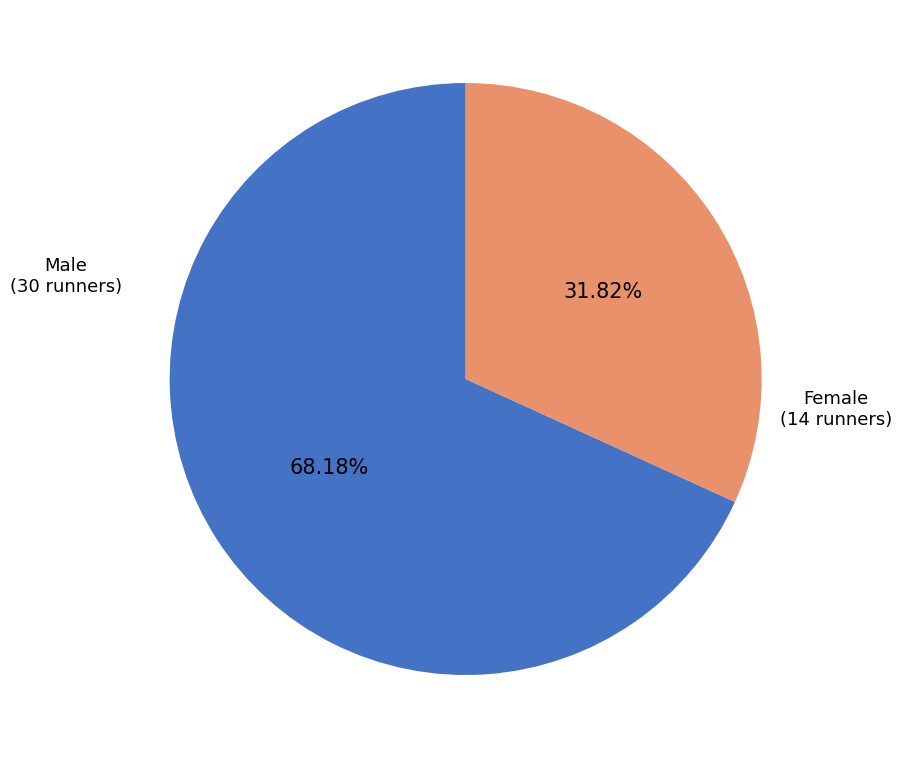

To the nearest percent, what is the difference between the largest and smallest slice percentages?

36%